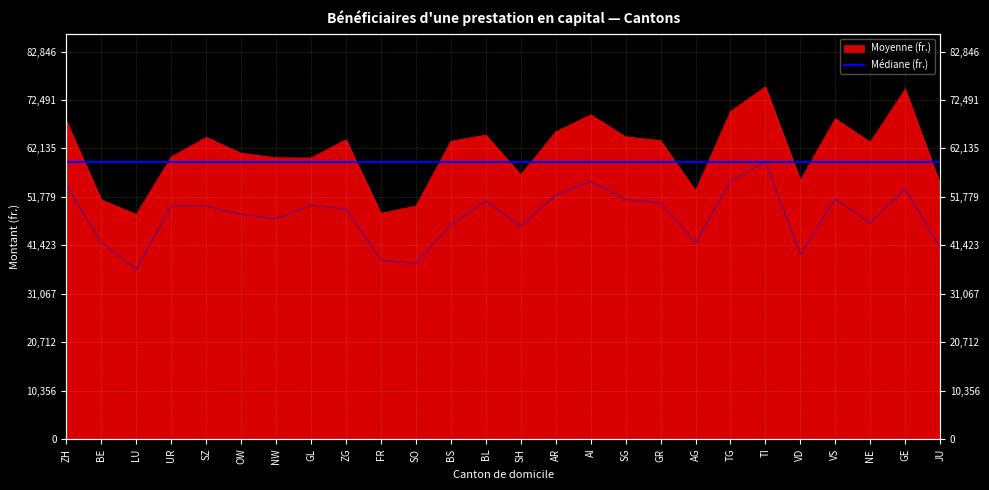

How many lines are shown in the chart?

2